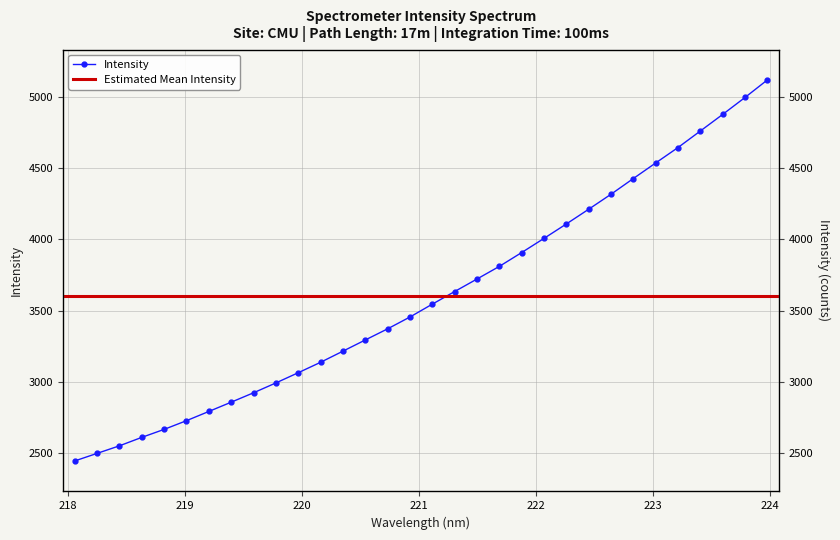

What is the label of the 24th point from the right?

219.589